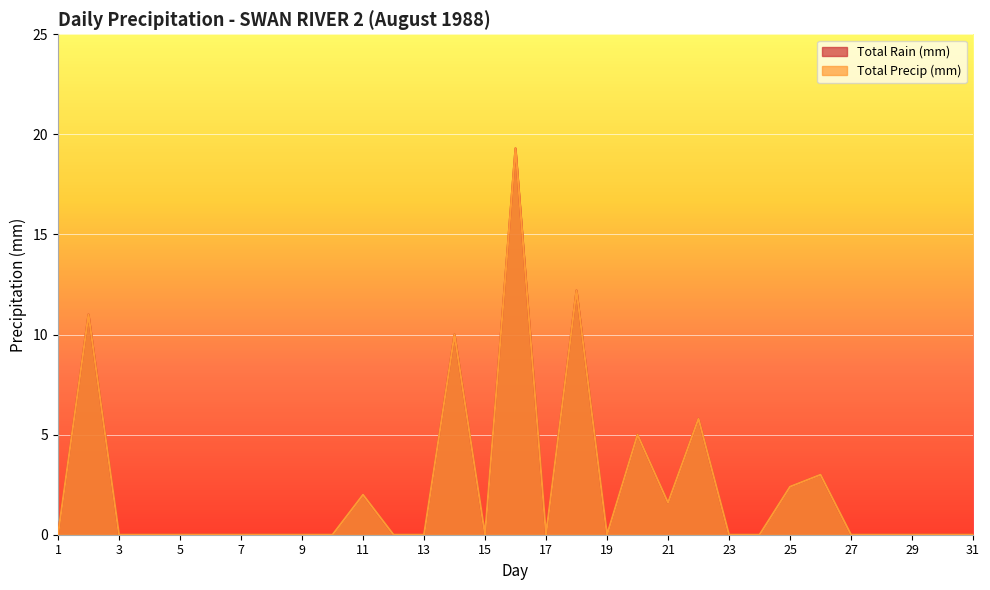

How many lines are shown in the chart?

2